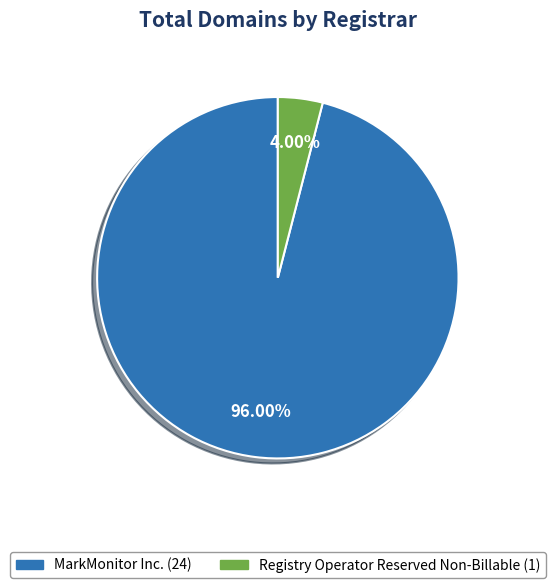

Is there any slice that represents more than half of the pie?

Yes